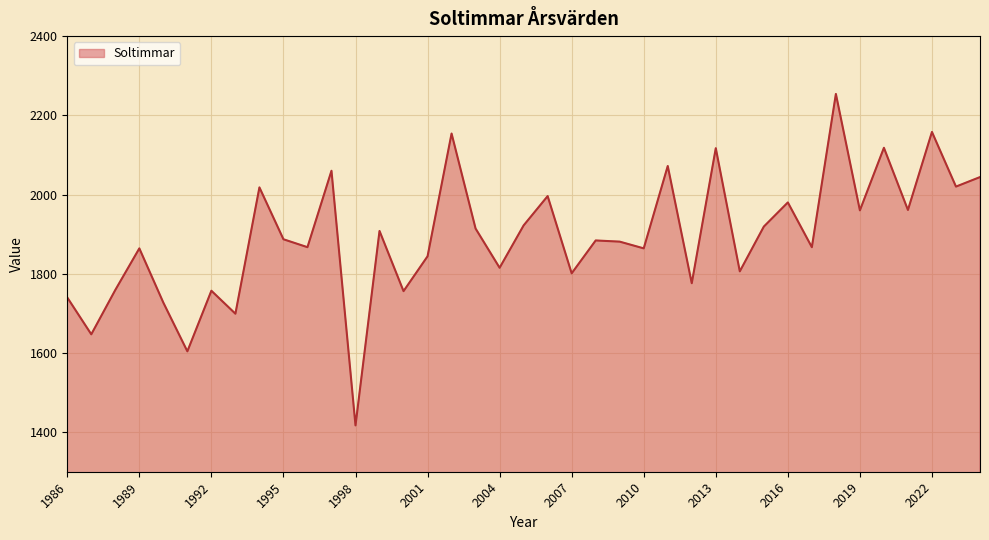

What is the minimum value shown in the chart?

1417